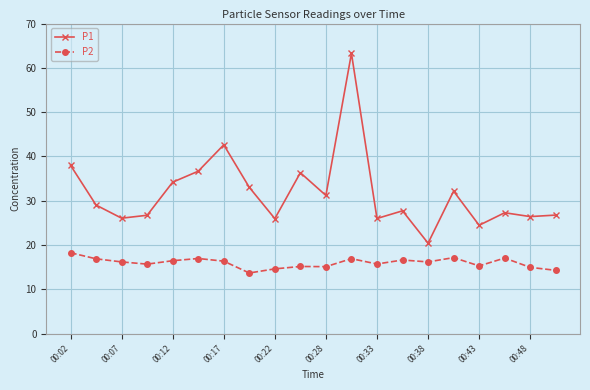

List the series in order of their peak value, highest first.

P1, P2